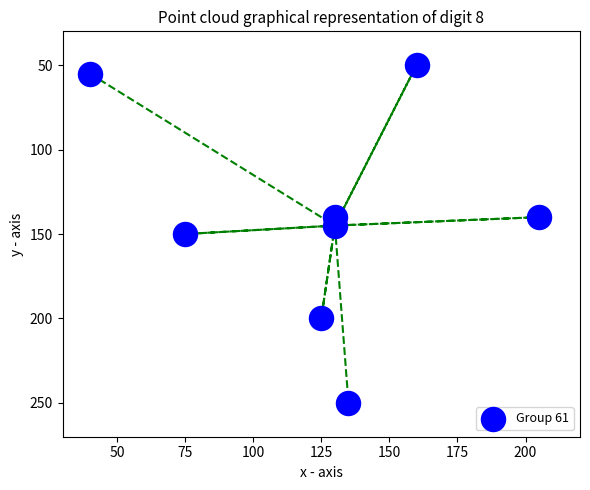

What is the average X value?

125